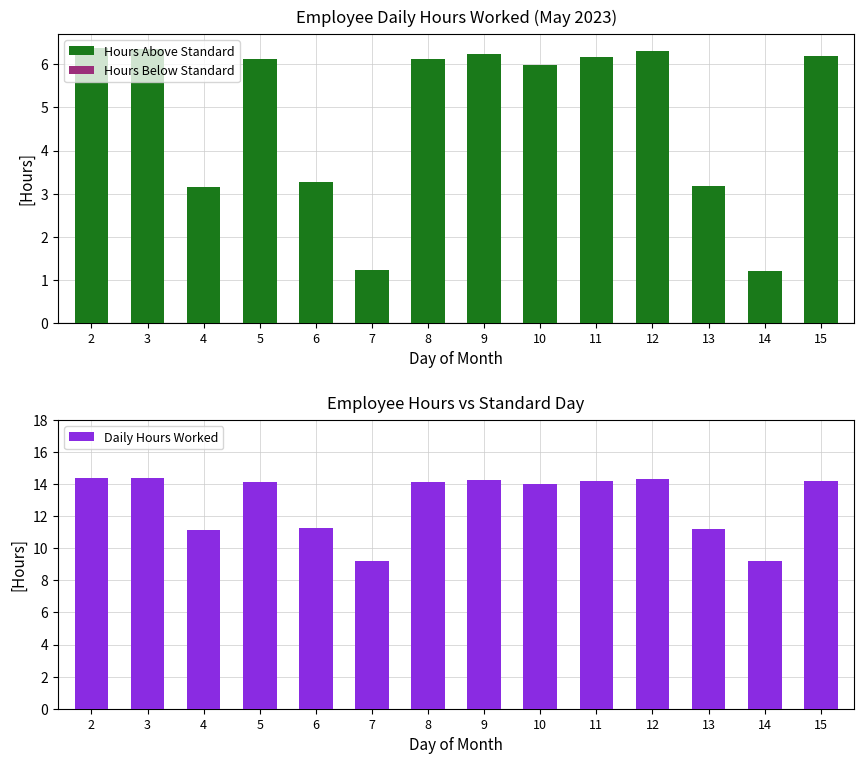

Rank the series by their average value, from lowest to highest.

Hours Below Standard, Hours Above Standard, Daily Hours Worked